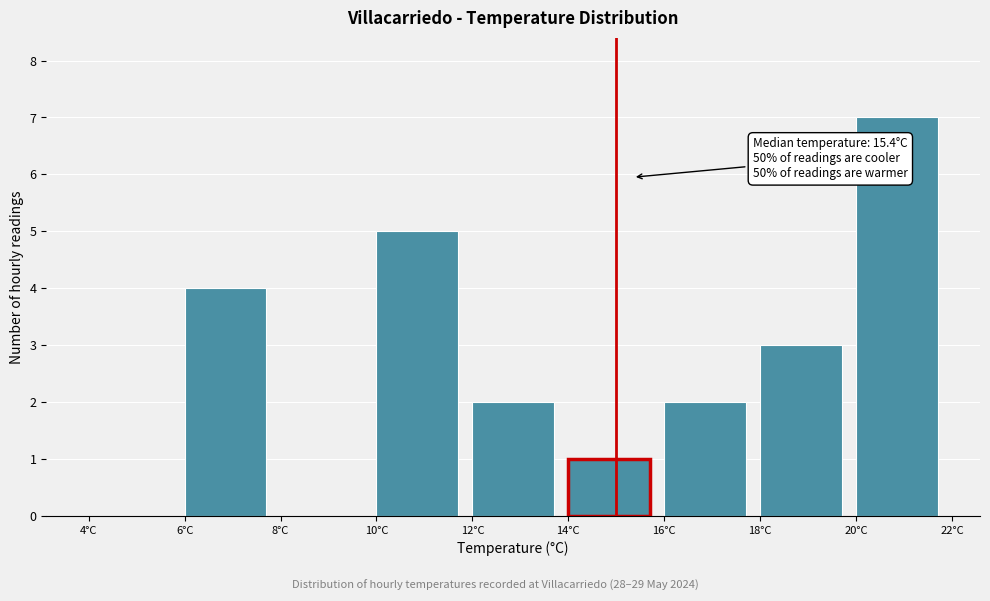

Over which range of the x-axis is the bar tallest?

20 to 22